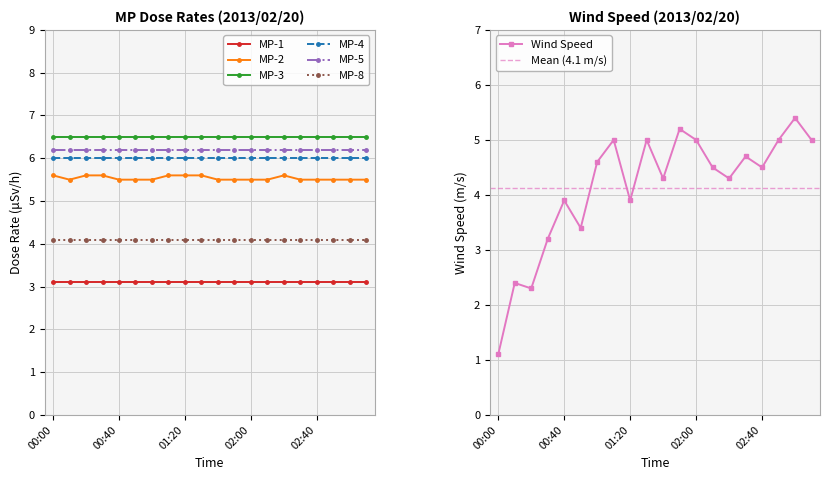

True or false: MP-1 and MP-3 cross at least once.

False